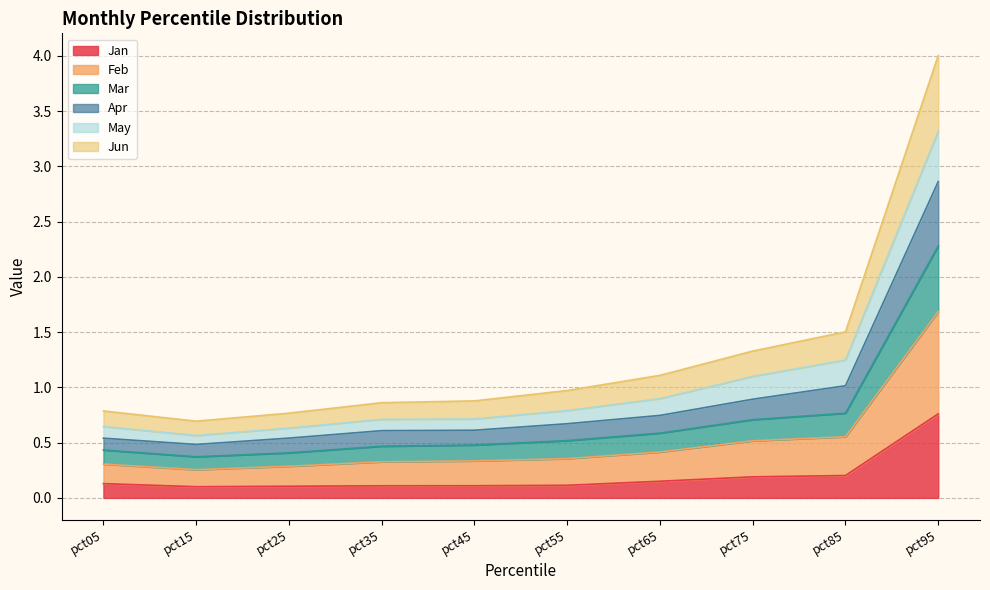

Does the chart have visible grid lines?

Yes